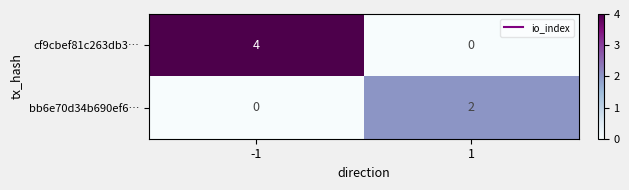

The value of bb6e70d34b690ef6… at -1 is 0. True or false?

True